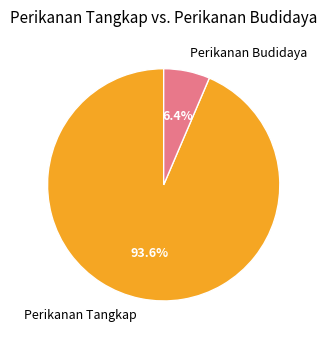

To the nearest percent, what is the difference between the Perikanan Tangkap and Perikanan Budidaya slice percentages?

87%